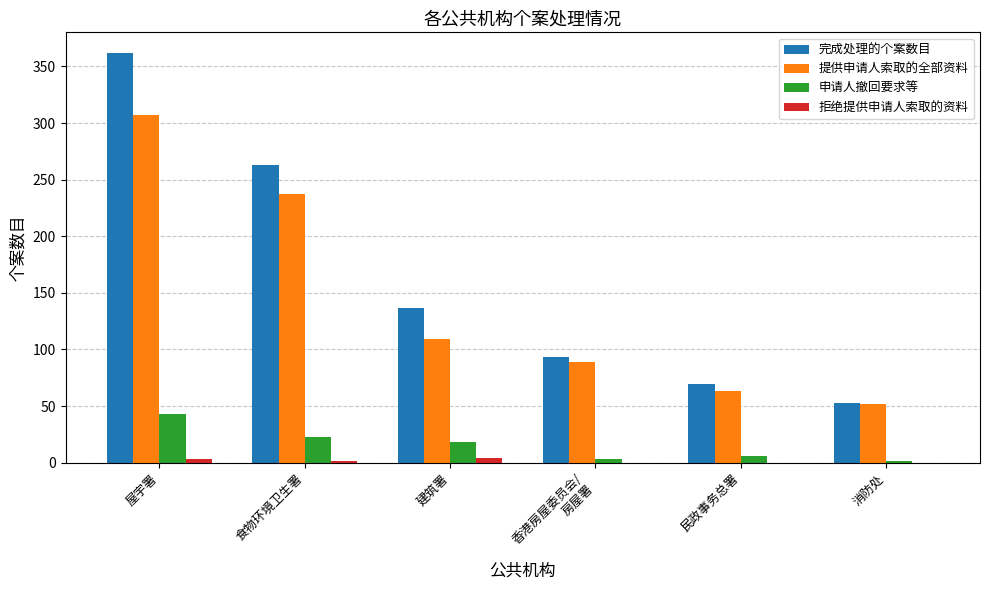

Count the number of categories in the chart.

6